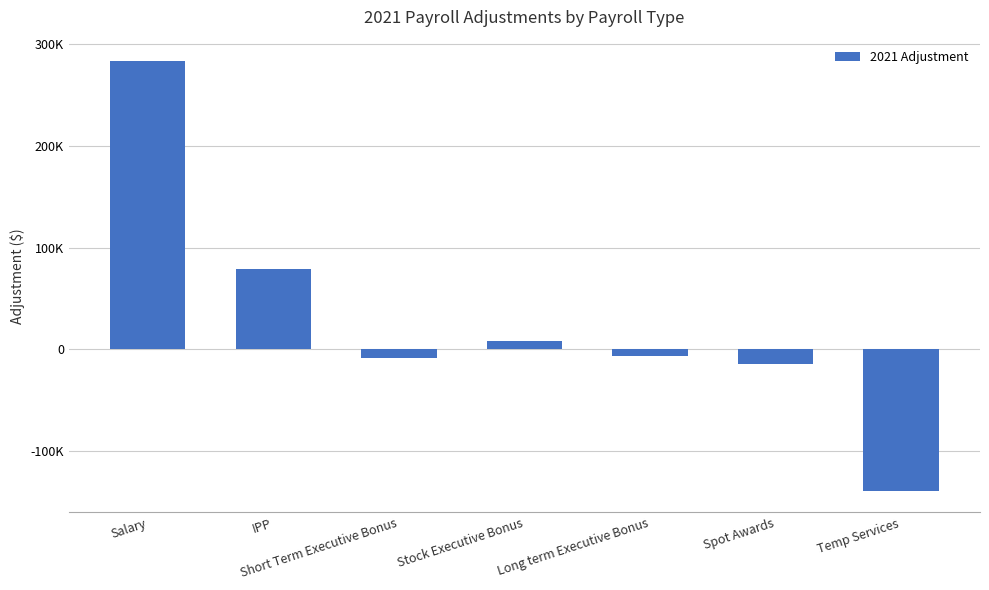

Does the chart contain any negative values?

Yes